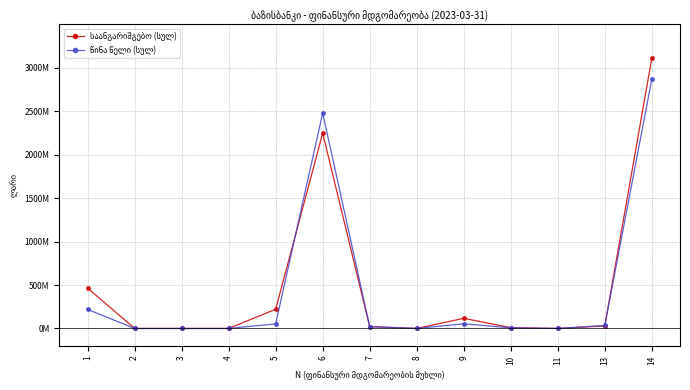

Is the value of საანგარიშგებო (სულ) at 3 greater than the value of წინა წელი (სულ) at 9?

No